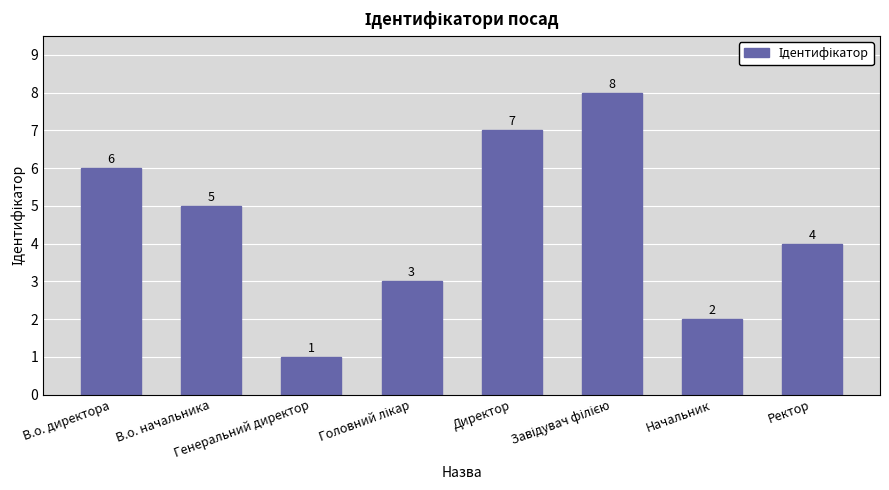

What is the value of the 3rd bar from the left?

1